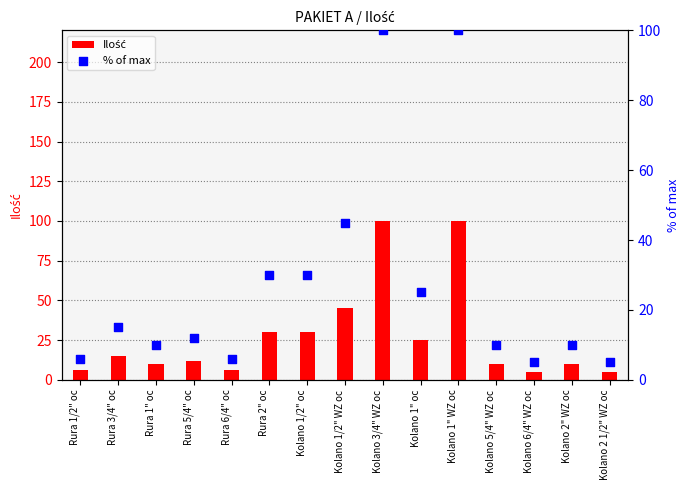

At which category is the sum across all series the highest?

Kolano 3/4" WZ oc